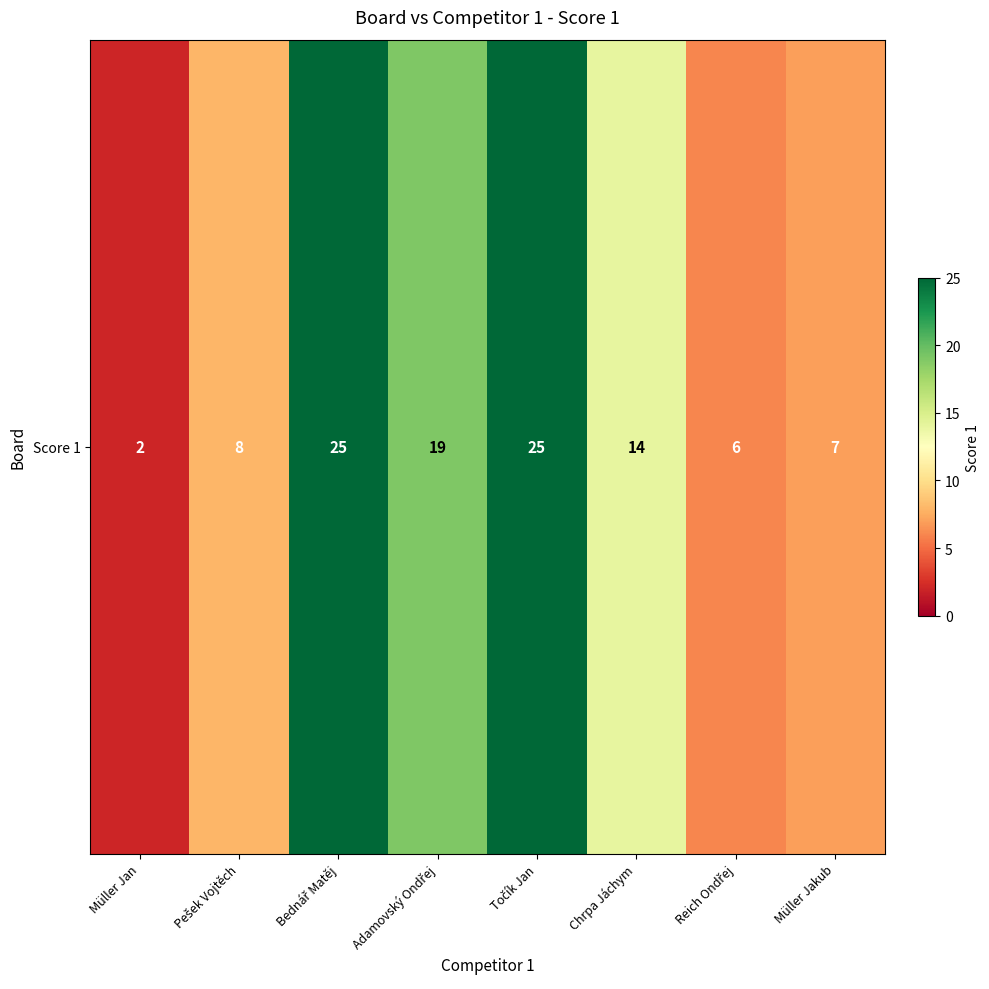

Rank the categories by value from highest to lowest.

Bednář Matěj, Točík Jan, Adamovský Ondřej, Chrpa Jáchym, Pešek Vojtěch, Müller Jakub, Reich Ondřej, Müller Jan